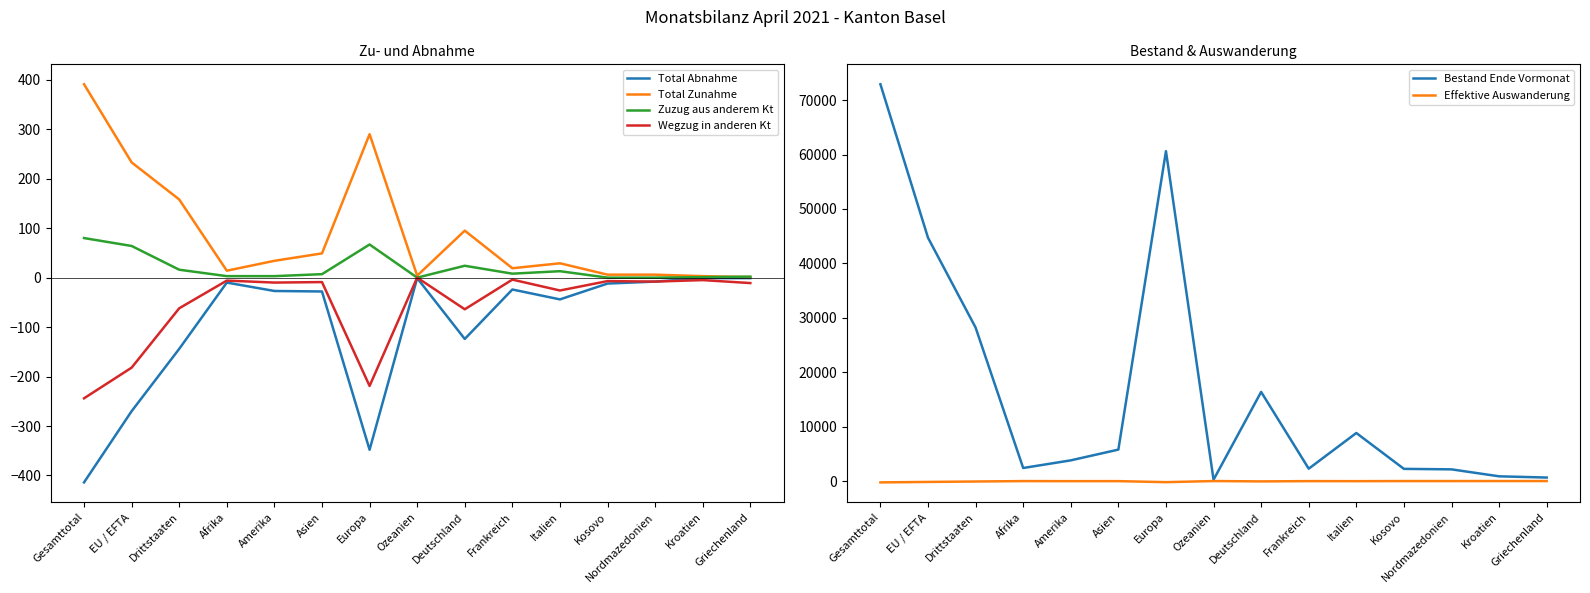

The value of Wegzug in anderen Kt at Gesamttotal is -74. True or false?

False